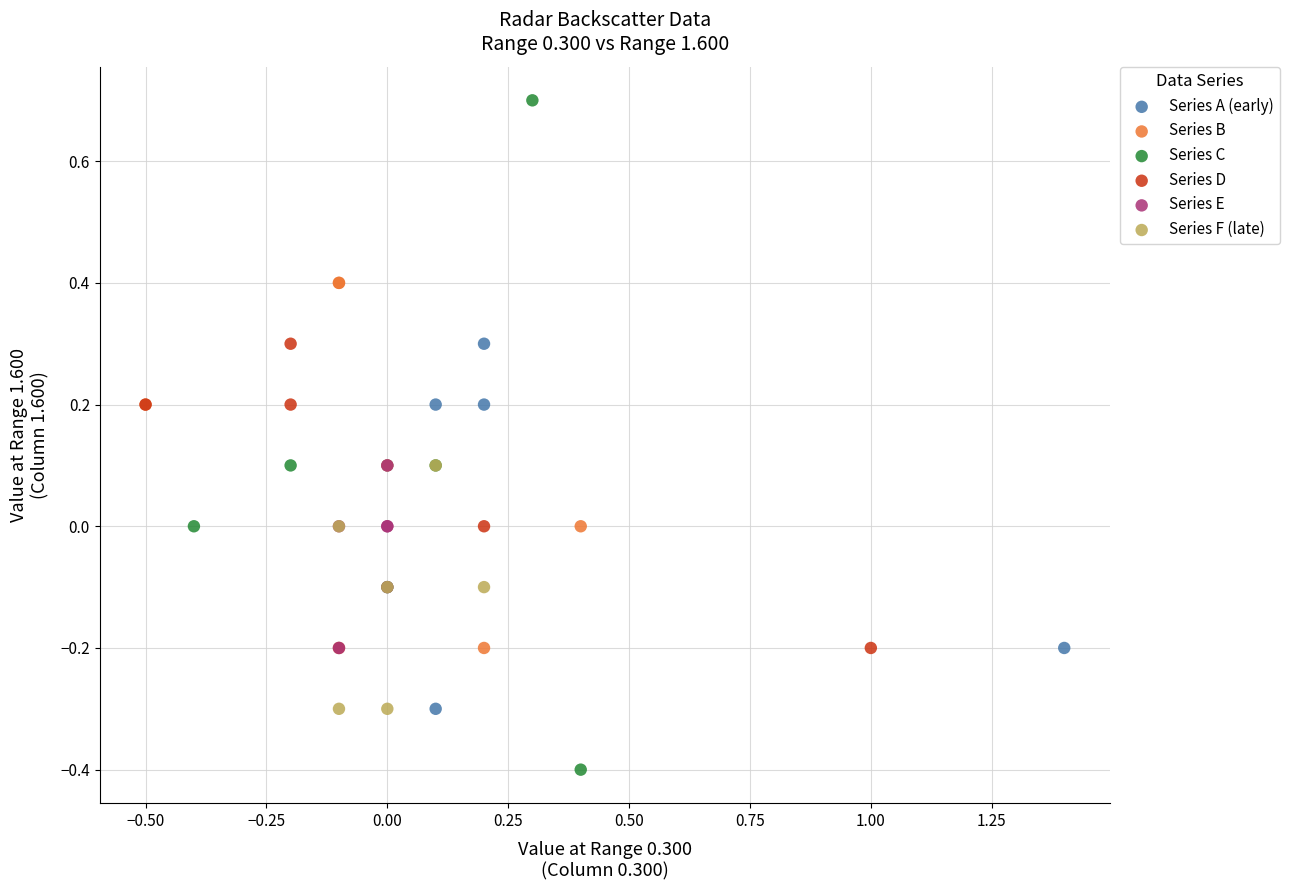

Which series contains the lowest Y value?

Series C